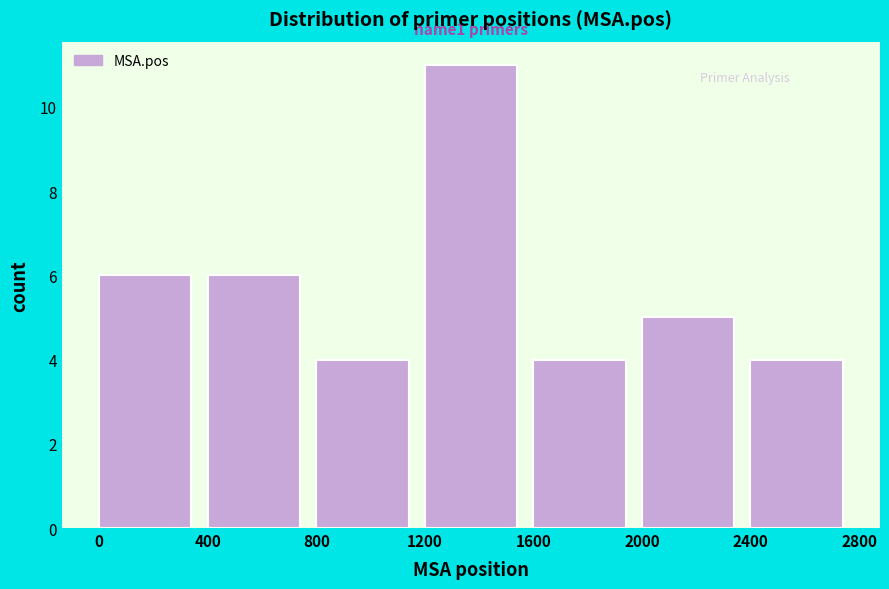

Which range on the x-axis has the tallest bar?

1200 to 1600